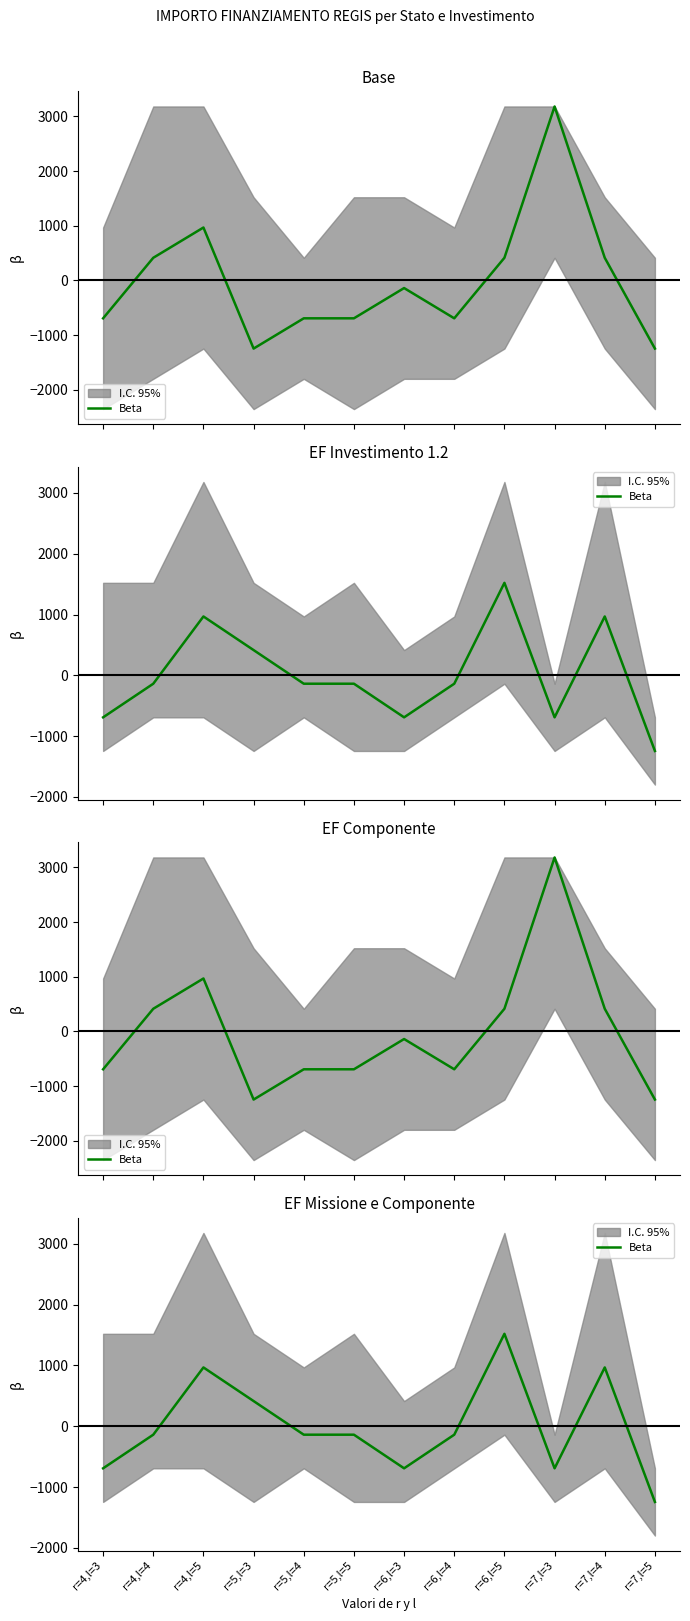

How many values are below -138?

8